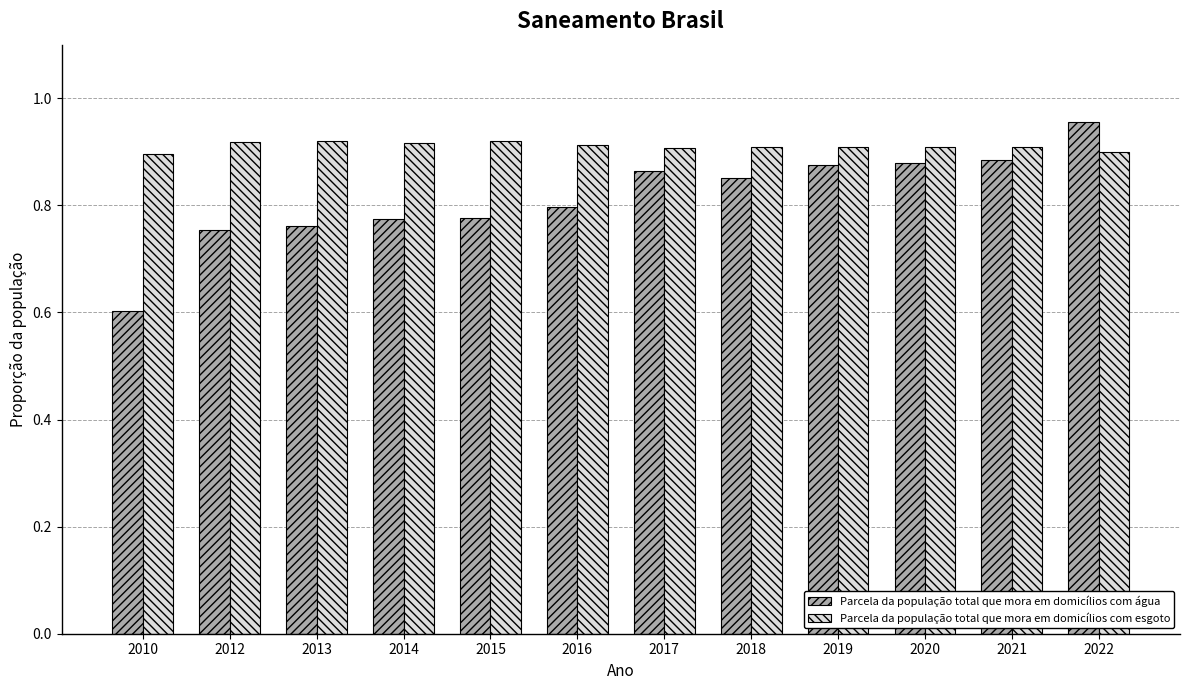

The Parcela da população total que mora em domicílios com água series shows 0.6 at 2010. True or false?

True